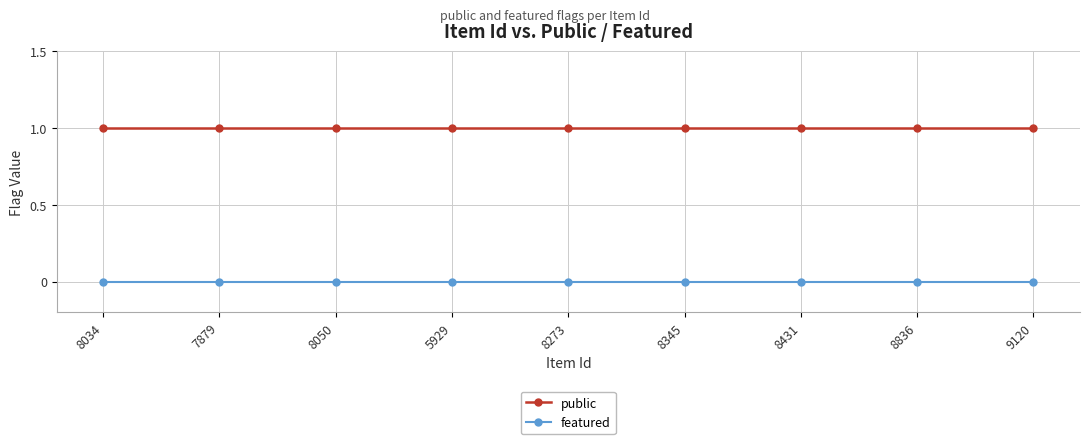

The public series shows 2 at 9120. True or false?

False